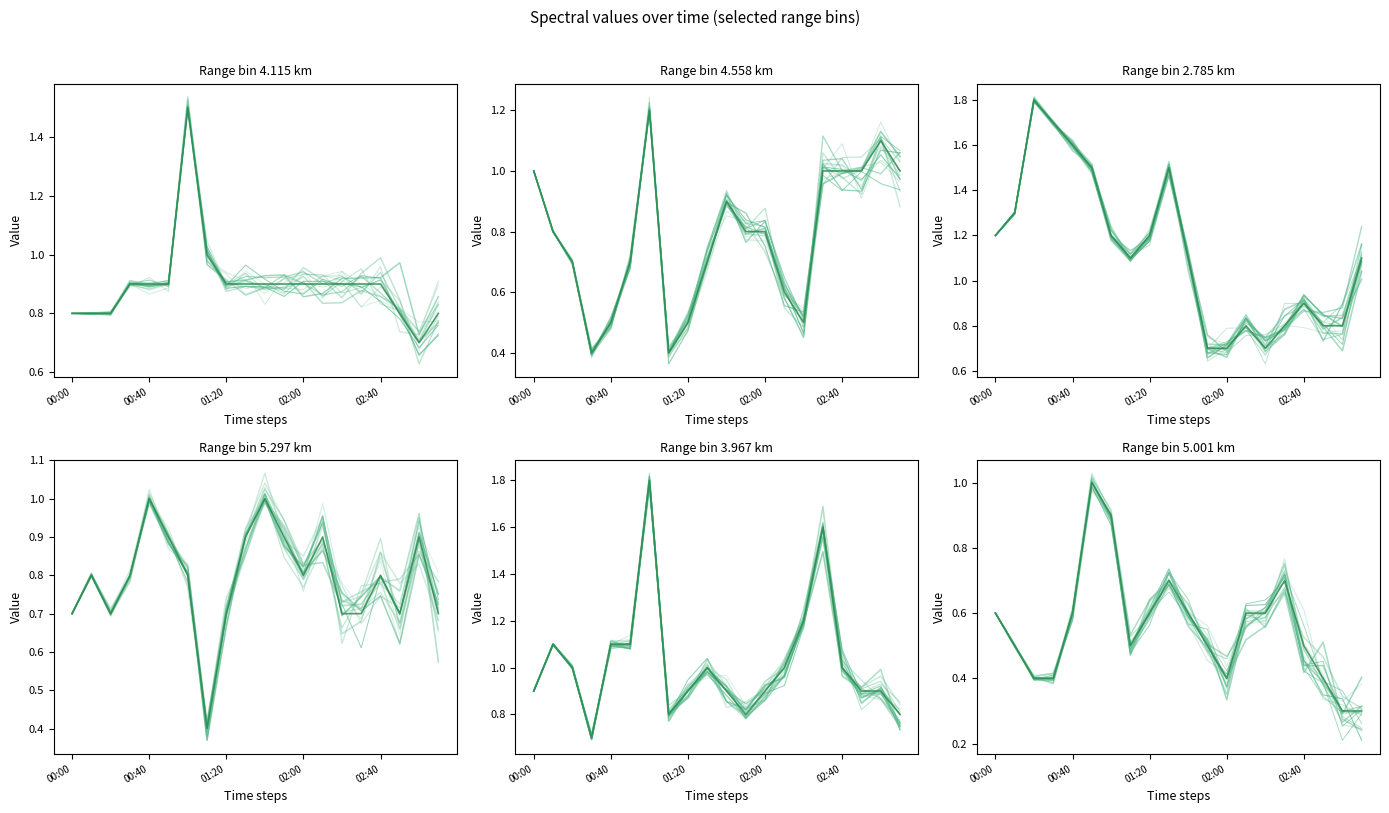

Rank the series by their maximum value, from highest to lowest.

2.785, 3.967, 4.115, 4.558, 5.297, 5.001